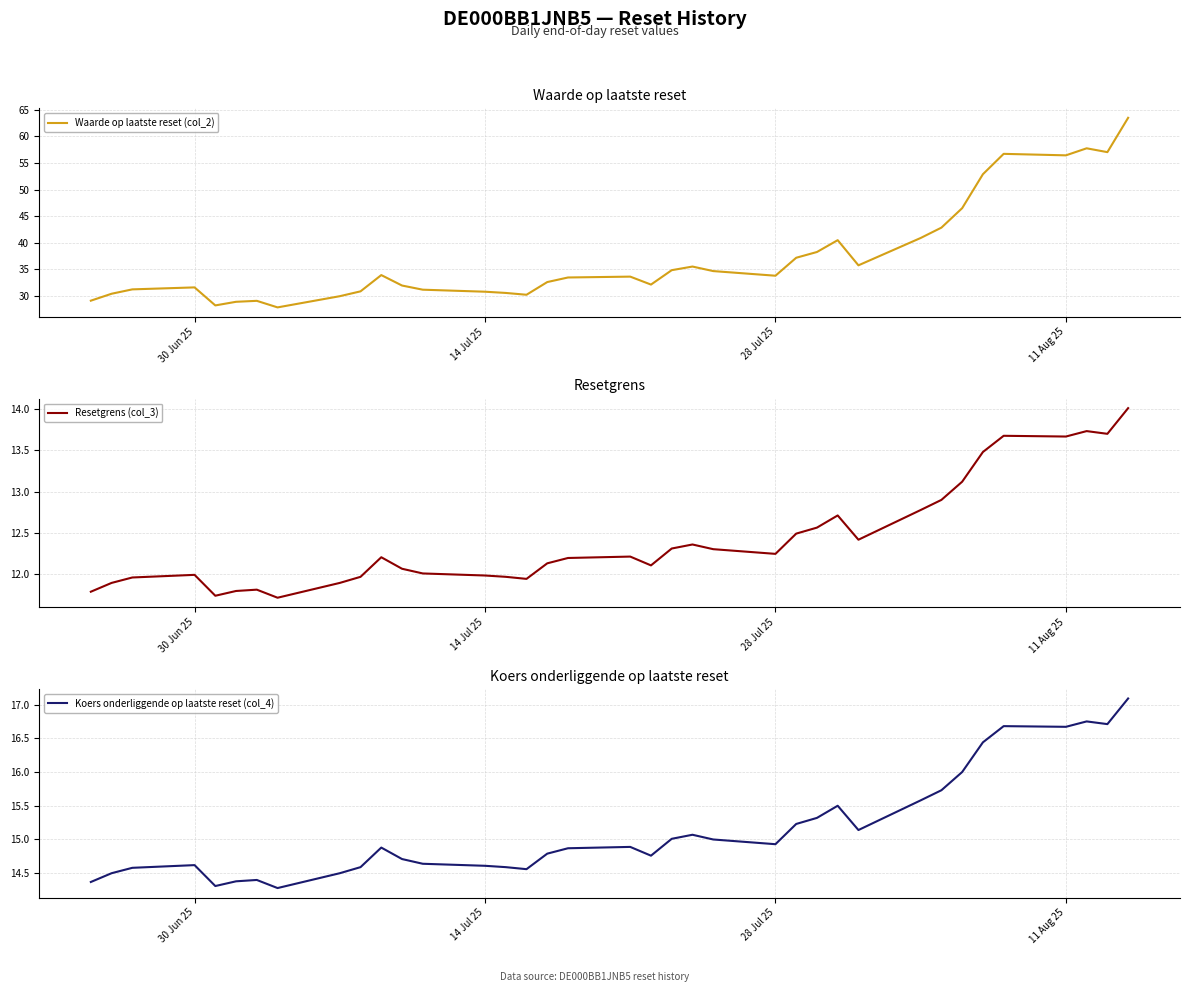

What are all the series names shown in the legend?

Waarde op laatste reset (col_2), Resetgrens (col_3), Koers onderliggende op laatste reset (col_4)